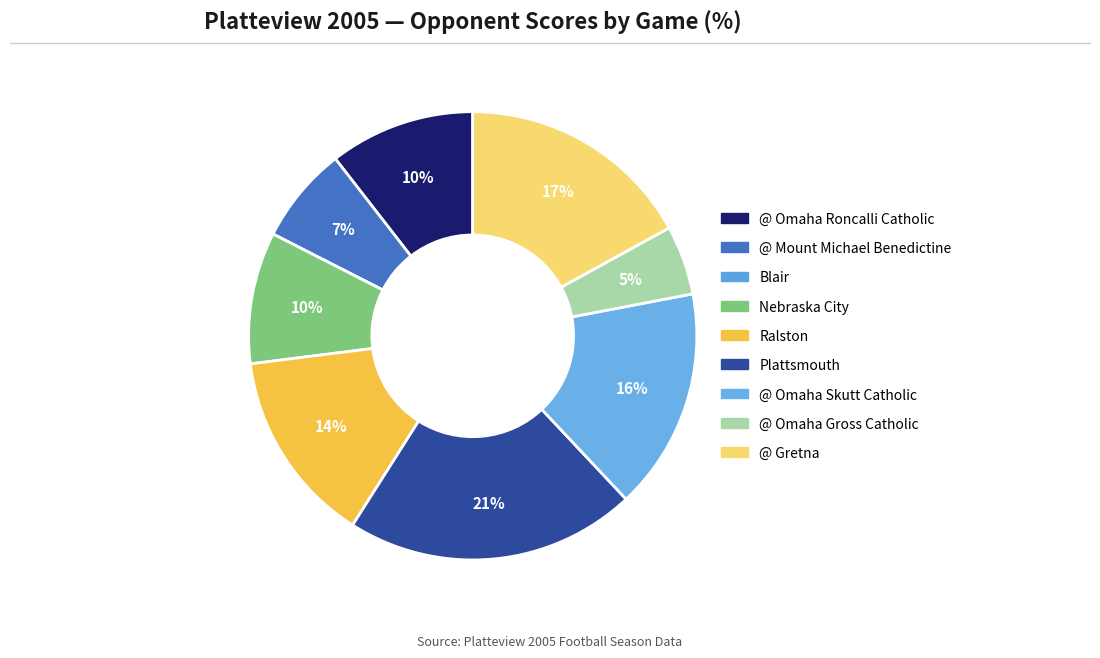

Rank the categories by value from highest to lowest.

Plattsmouth, @ Gretna, @ Omaha Skutt Catholic, Ralston, @ Omaha Roncalli Catholic, Nebraska City, @ Mount Michael Benedictine, @ Omaha Gross Catholic, Blair